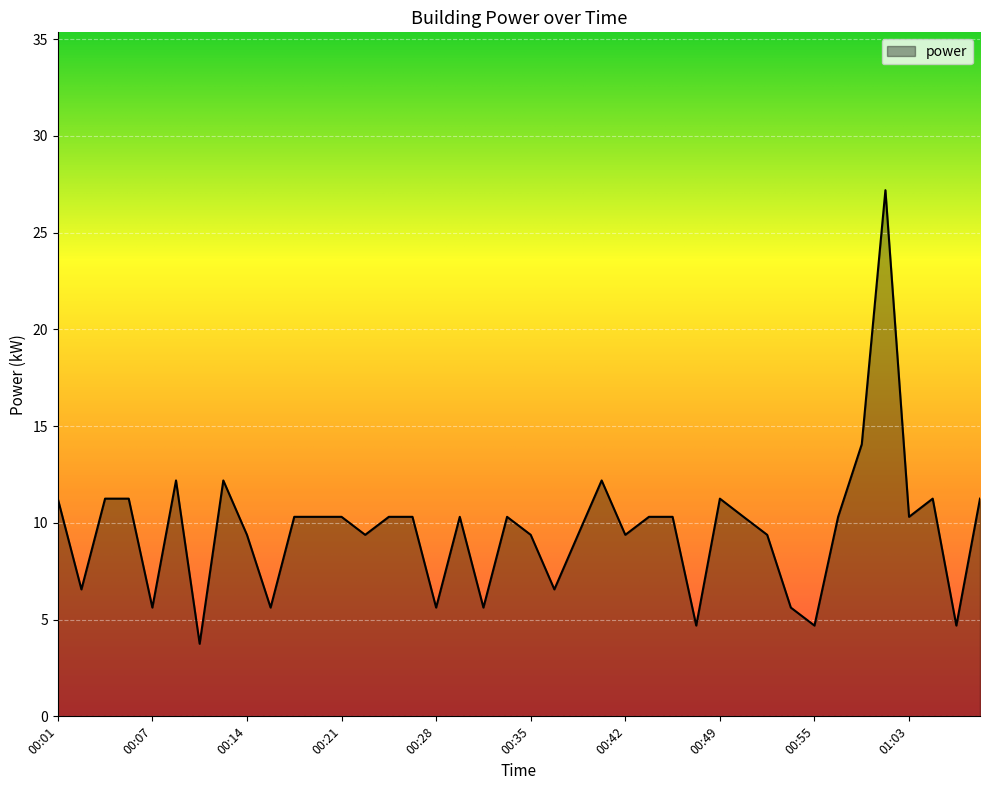

What is the minimum value shown in the chart?

3.8